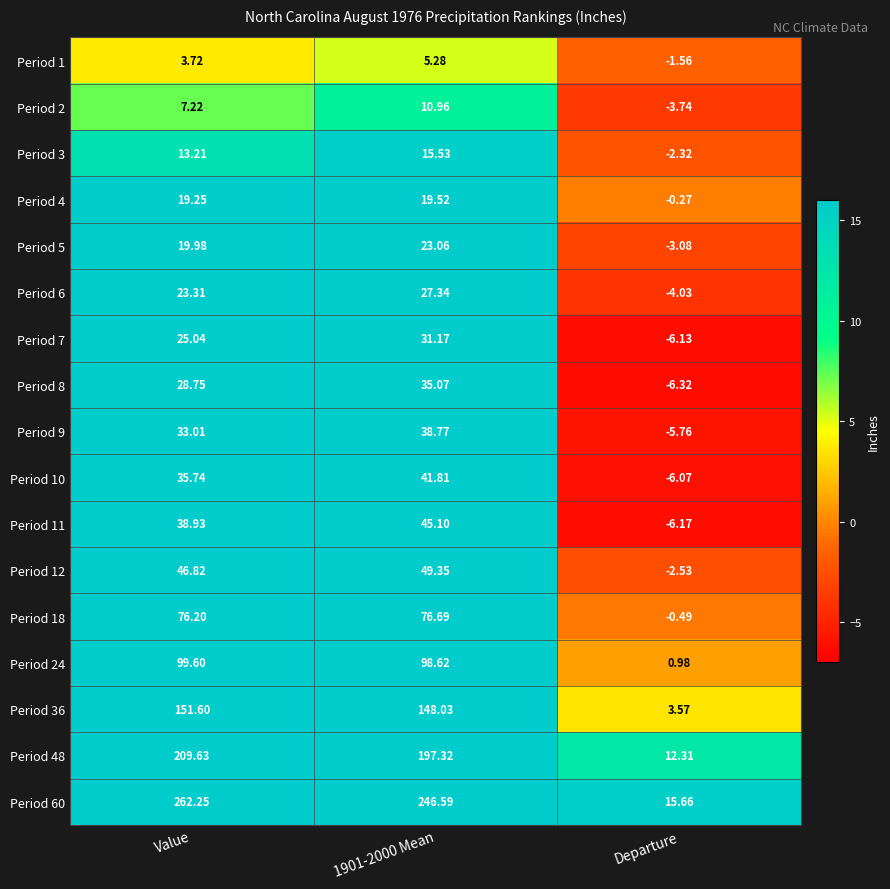

Is the value of Period 11 at Value greater than the value of Period 48 at 1901-2000 Mean?

No